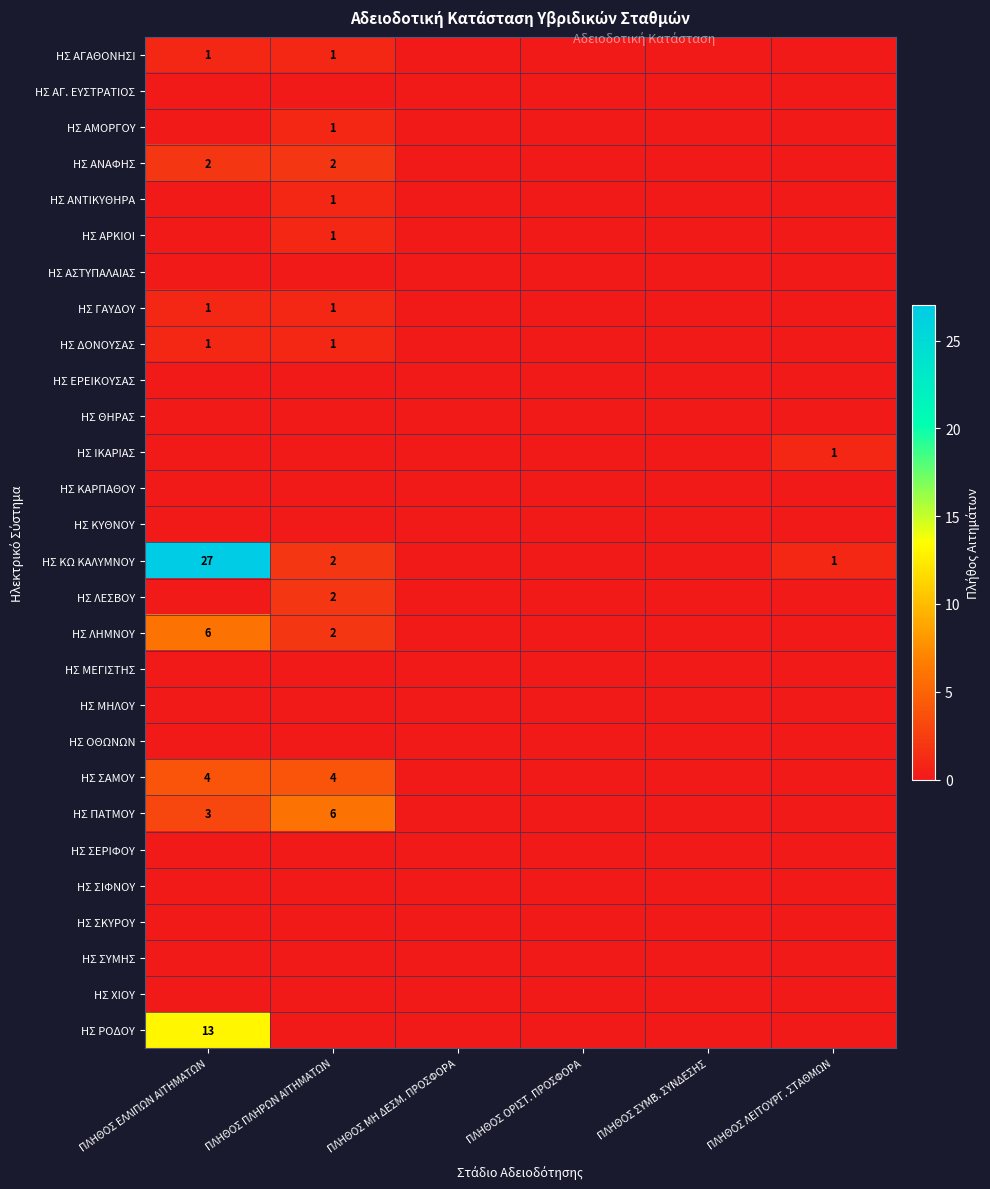

Is it true that ΗΣ ΡΟΔΟΥ equals 13 at ΠΛΗΘΟΣ ΕΛΛΙΠΩΝ ΑΙΤΗΜΑΤΩΝ?

True